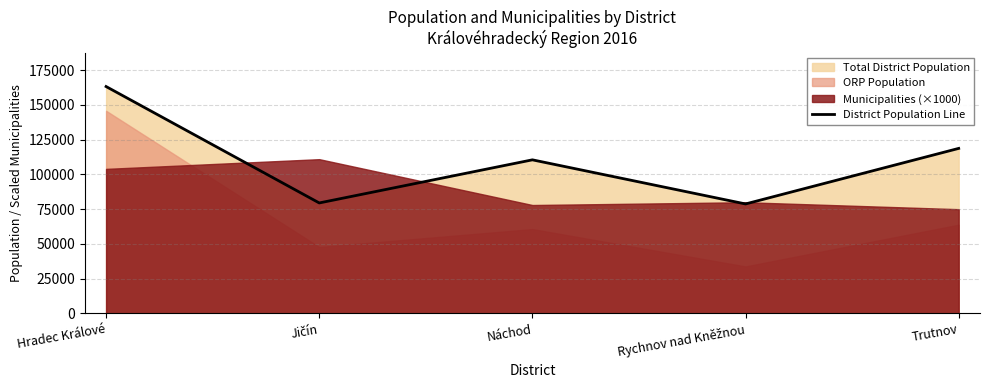

At which category does the data reach its first local valley?

Jičín